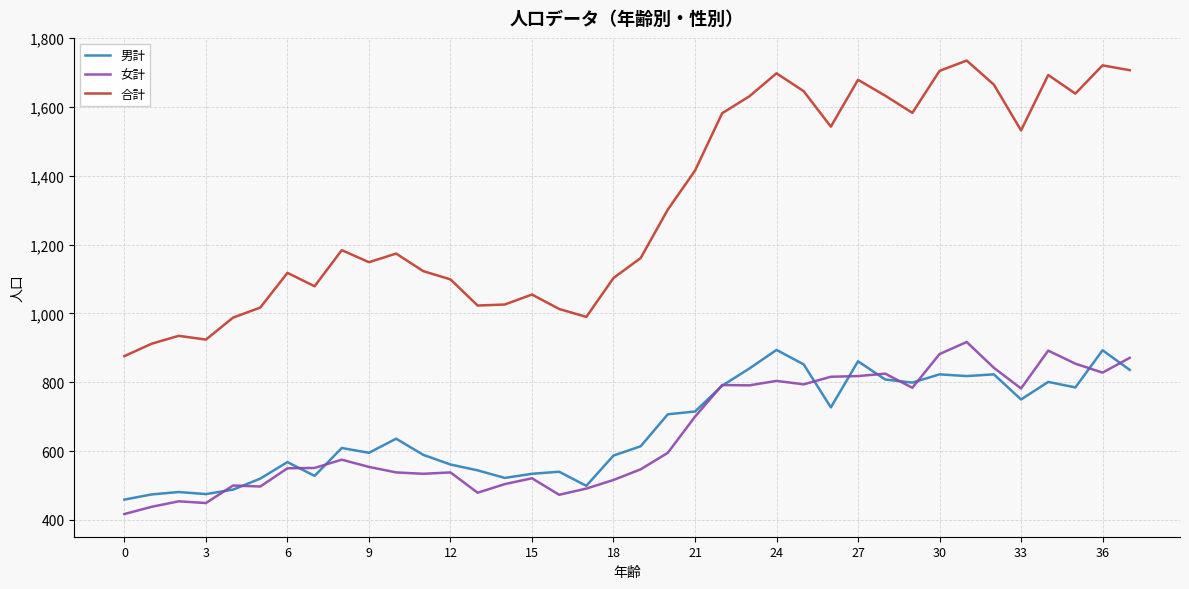

Which series has the largest range (max minus min)?

合計